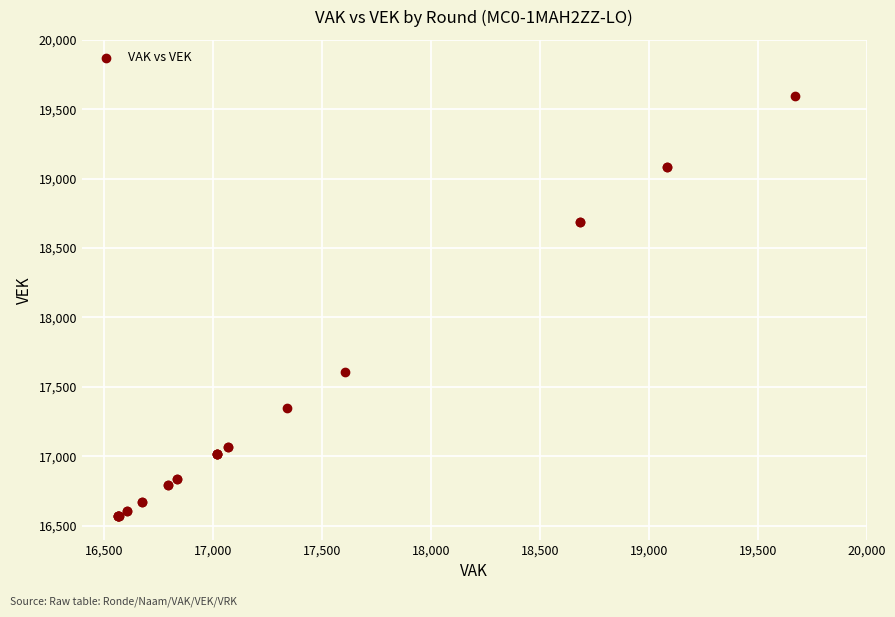

What Y value in the scatter plot is closest to 18081?

17609